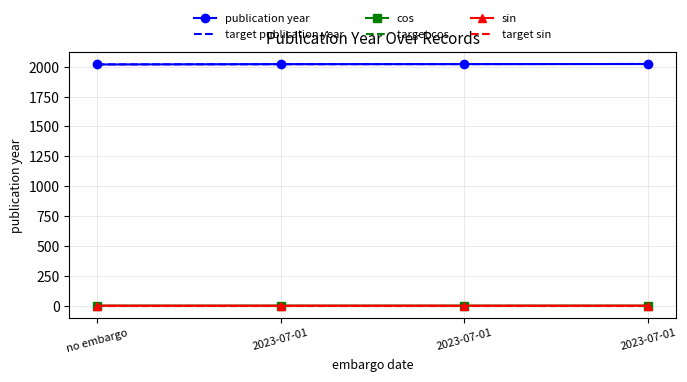

Reading right to left, extract all data points from this chart.

2023	2022	2022	2019